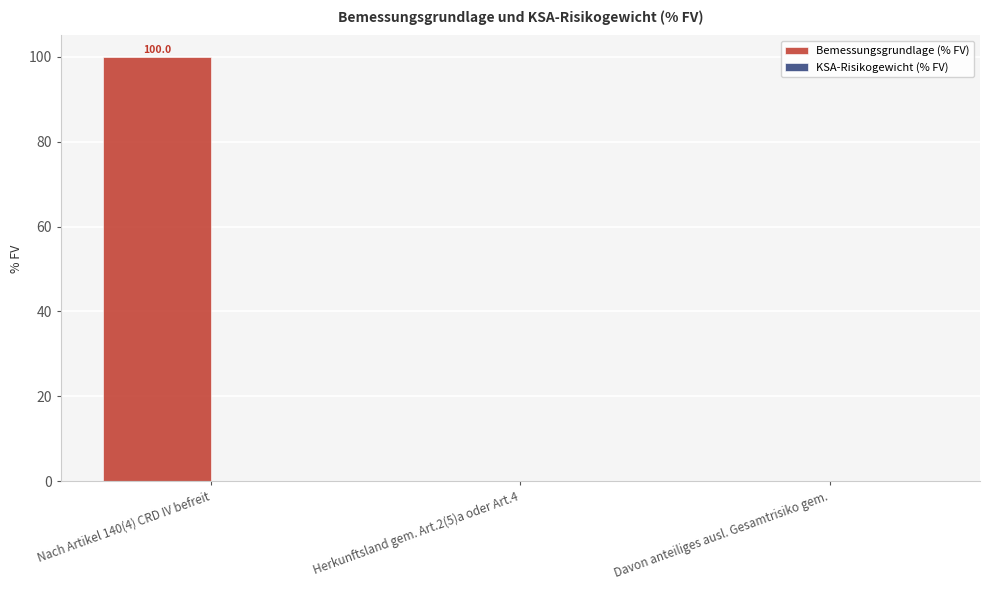

Which category has the highest value across all series?

Nach Artikel 140(4) CRD IV befreit